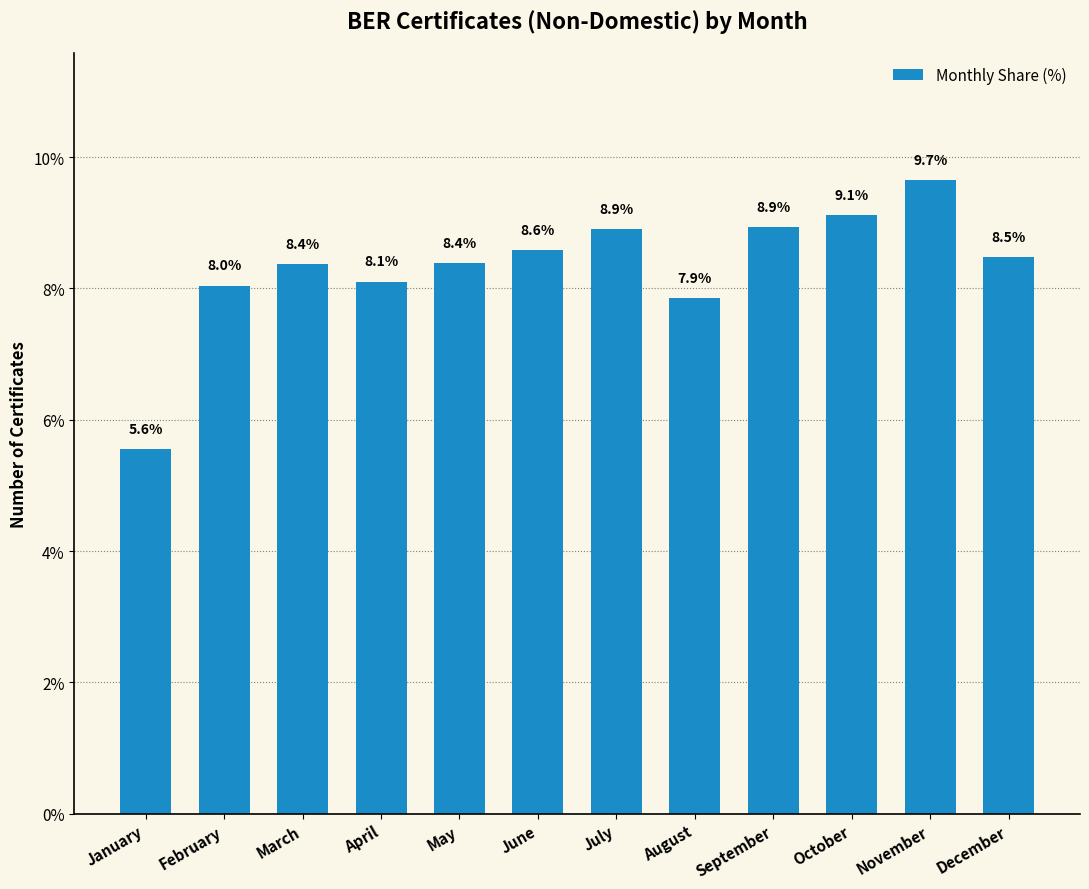

What is the value of the 11th bar from the left?

9.7